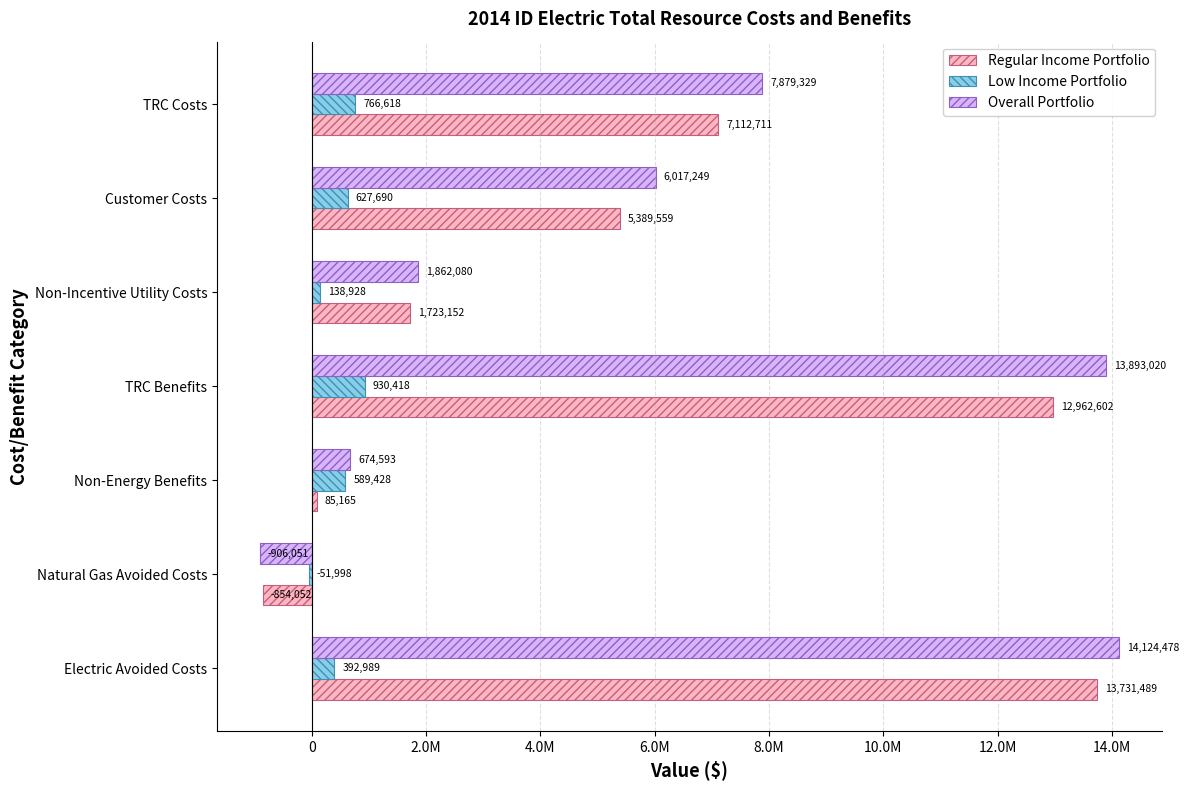

What are all the series names shown in the legend?

Regular Income Portfolio, Low Income Portfolio, Overall Portfolio